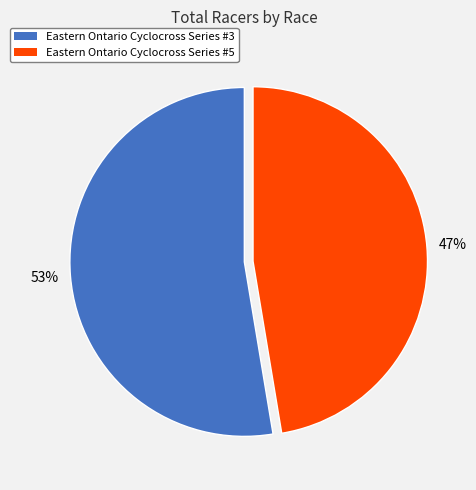

Rank the categories by value from lowest to highest.

Eastern Ontario Cyclocross Series #5, Eastern Ontario Cyclocross Series #3